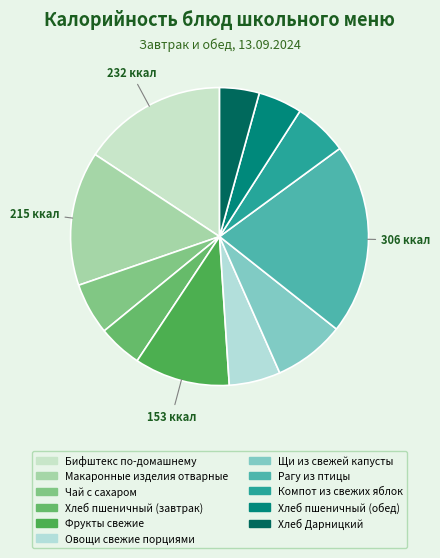

How many slices are in this pie chart?

11